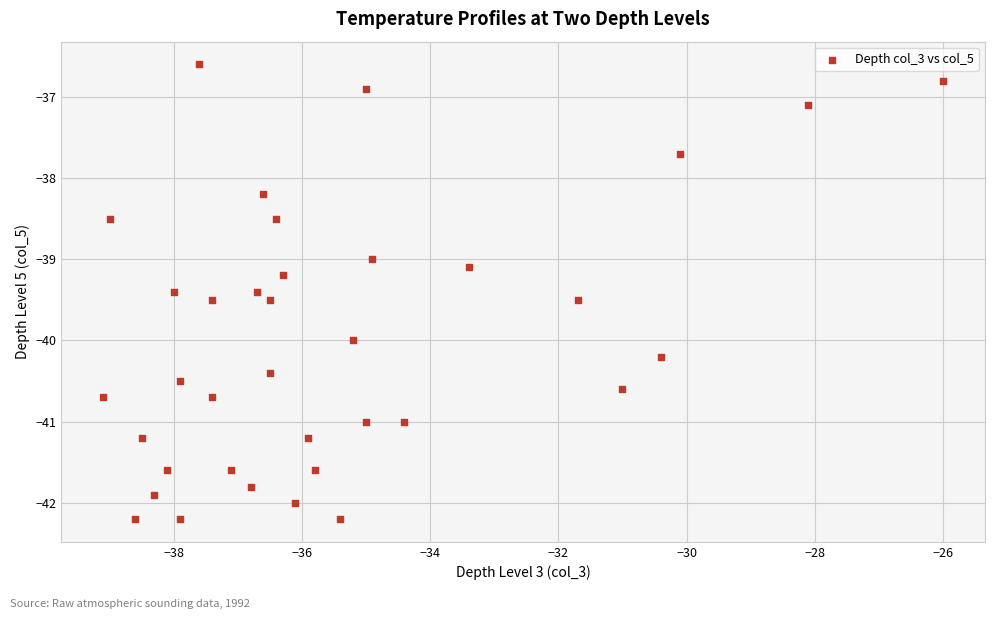

What is the range of X values (max minus min)?

13.1